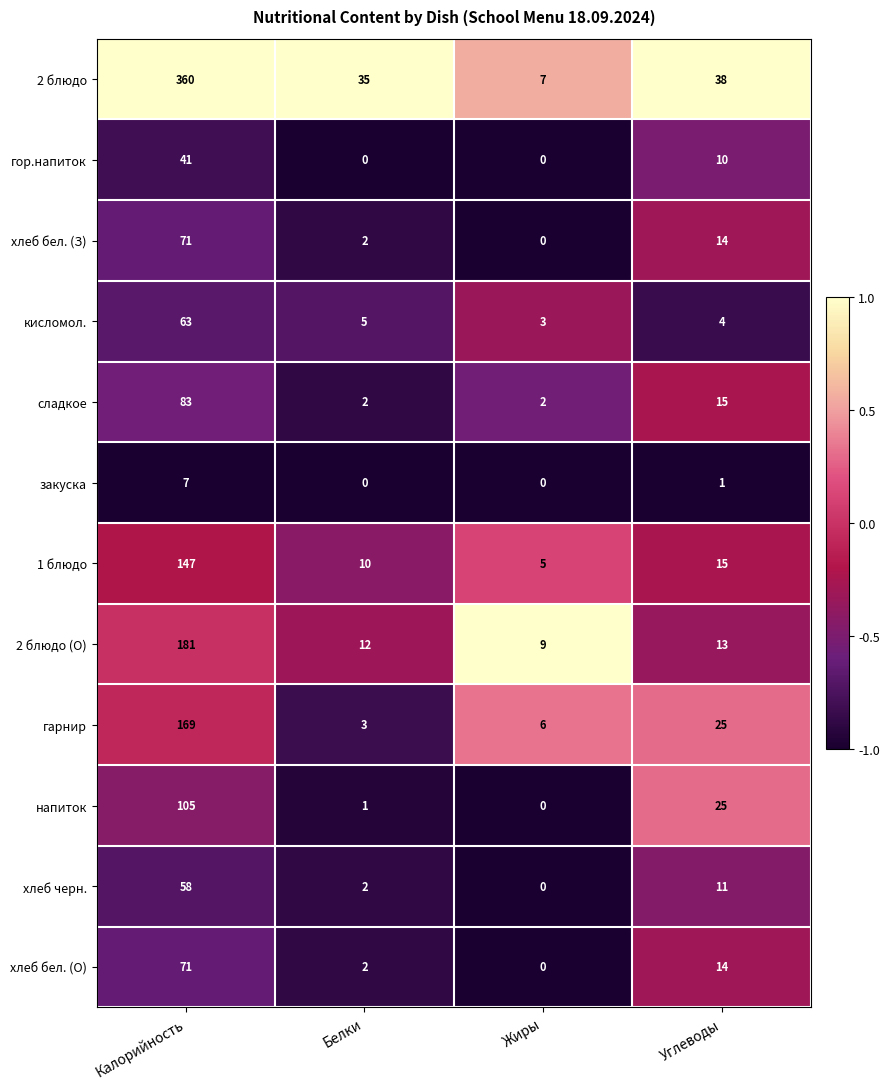

How many data points in хлеб бел. (З) are less than 14?

2